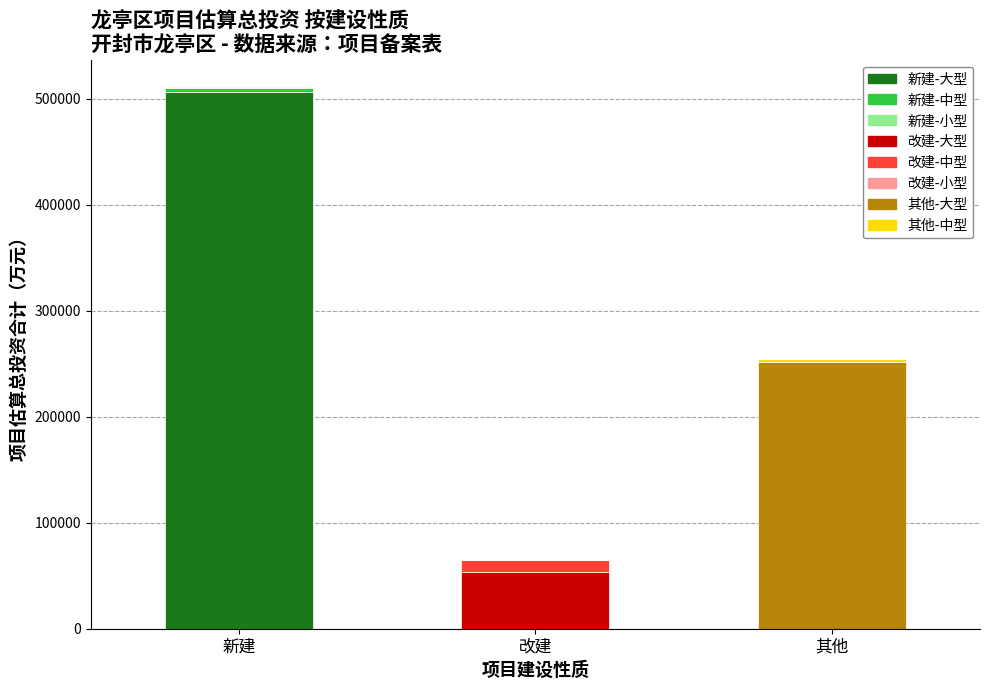

At which category is the sum across all series the highest?

新建